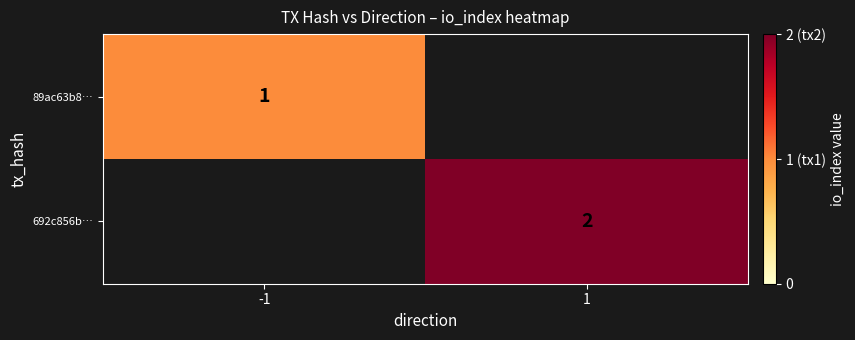

True or false: 692c856b… has a value of 3 at 1.

False